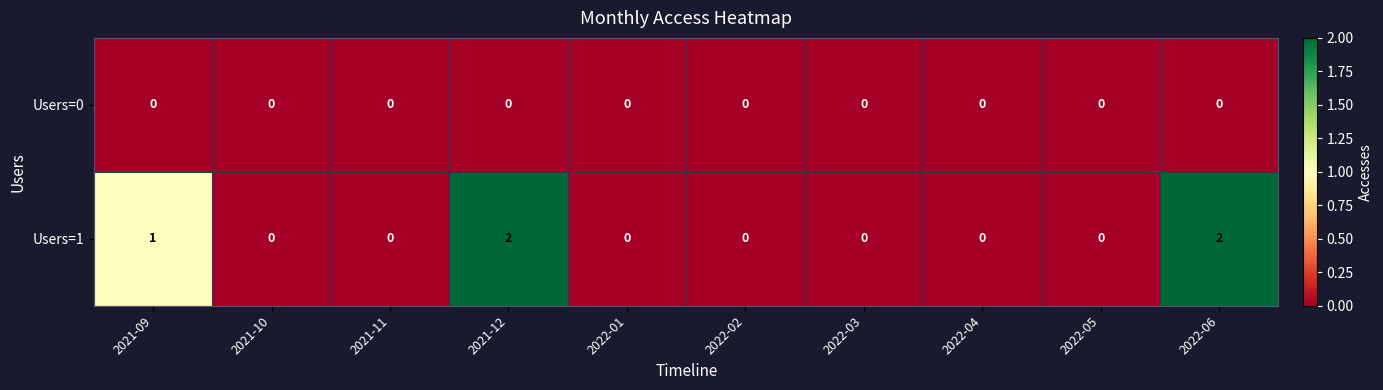

List the series in order of their overall mean, lowest first.

Users=0, Users=1